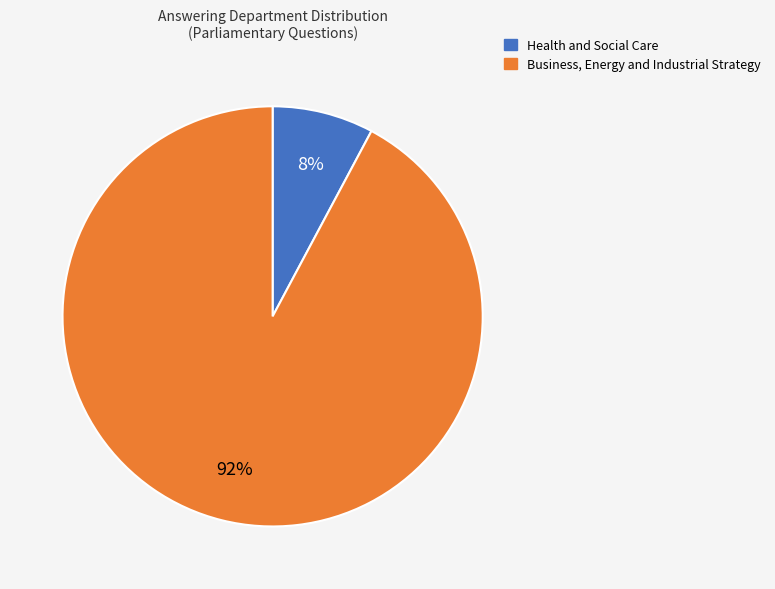

Which has a higher value, Business, Energy and Industrial Strategy or Health and Social Care?

Business, Energy and Industrial Strategy